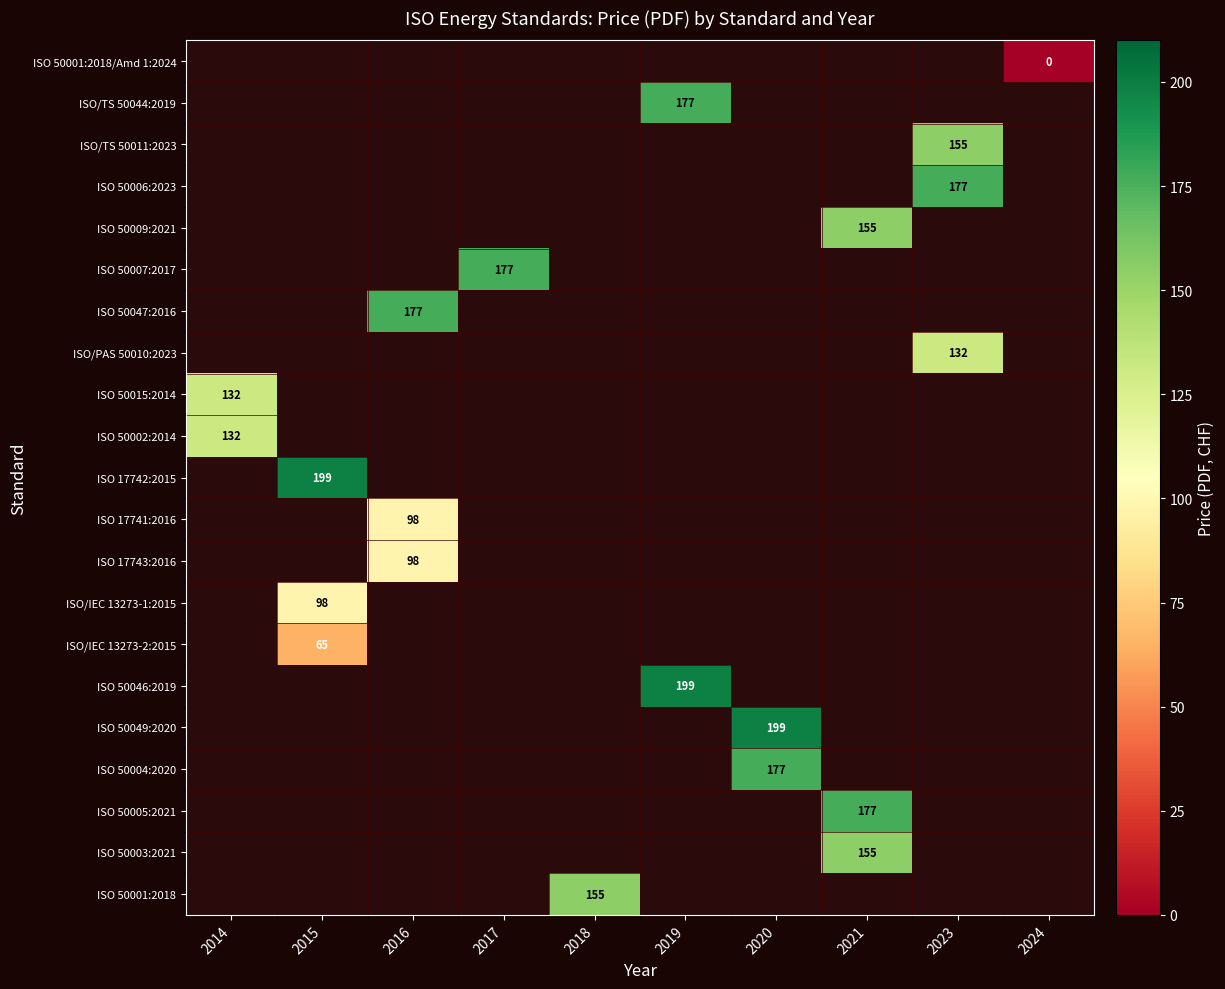

At which category does the chart reach its peak across all series?

2015